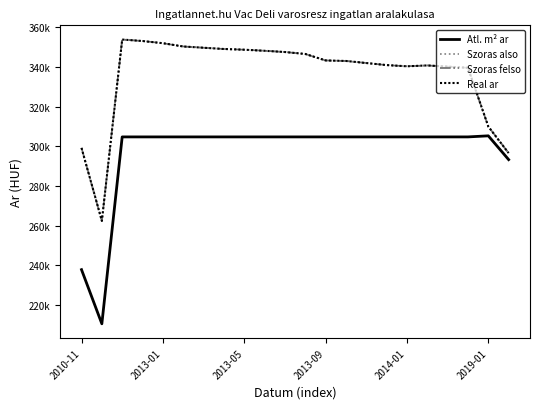

Does the chart display data point markers on the line(s)?

No